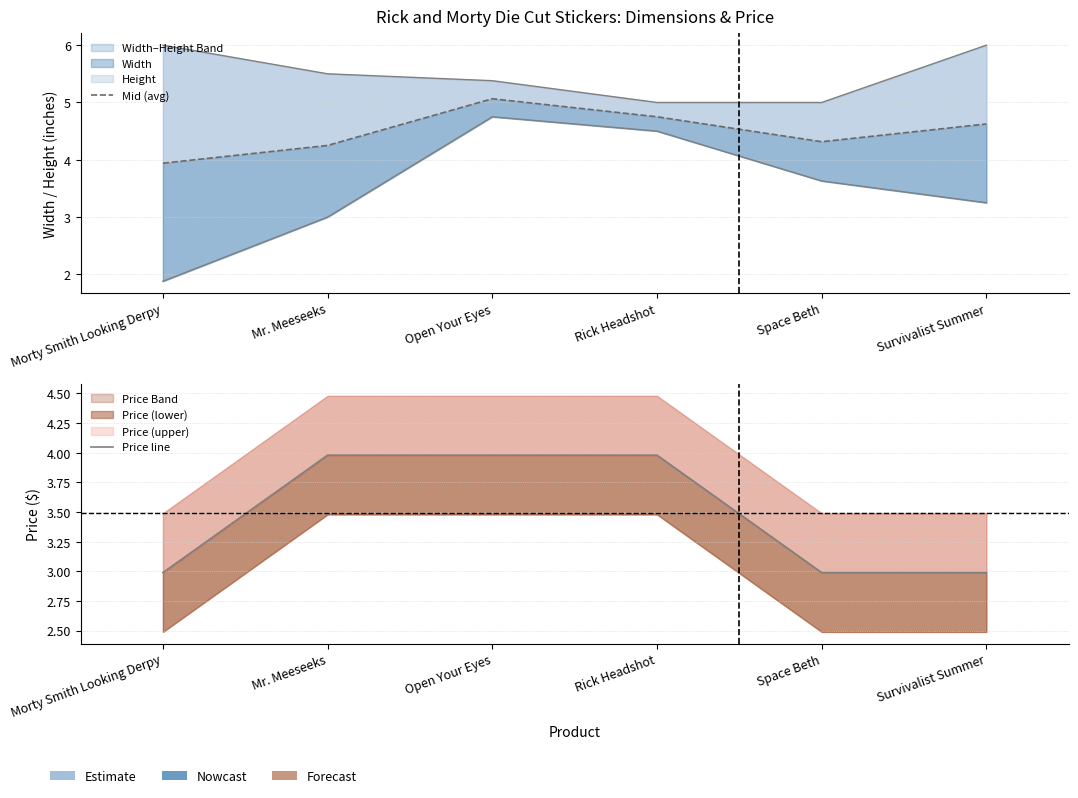

What is the value of the Mid (avg) point at the 2nd from the left?

4.2